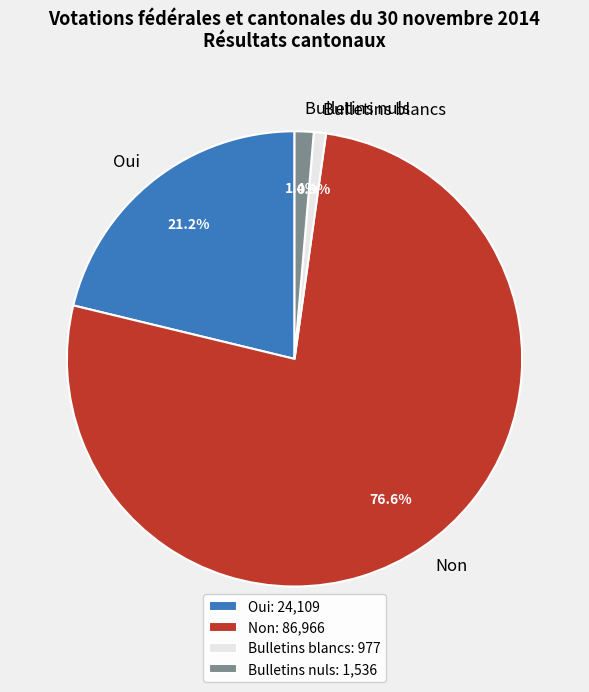

Does any single category account for the majority?

Yes